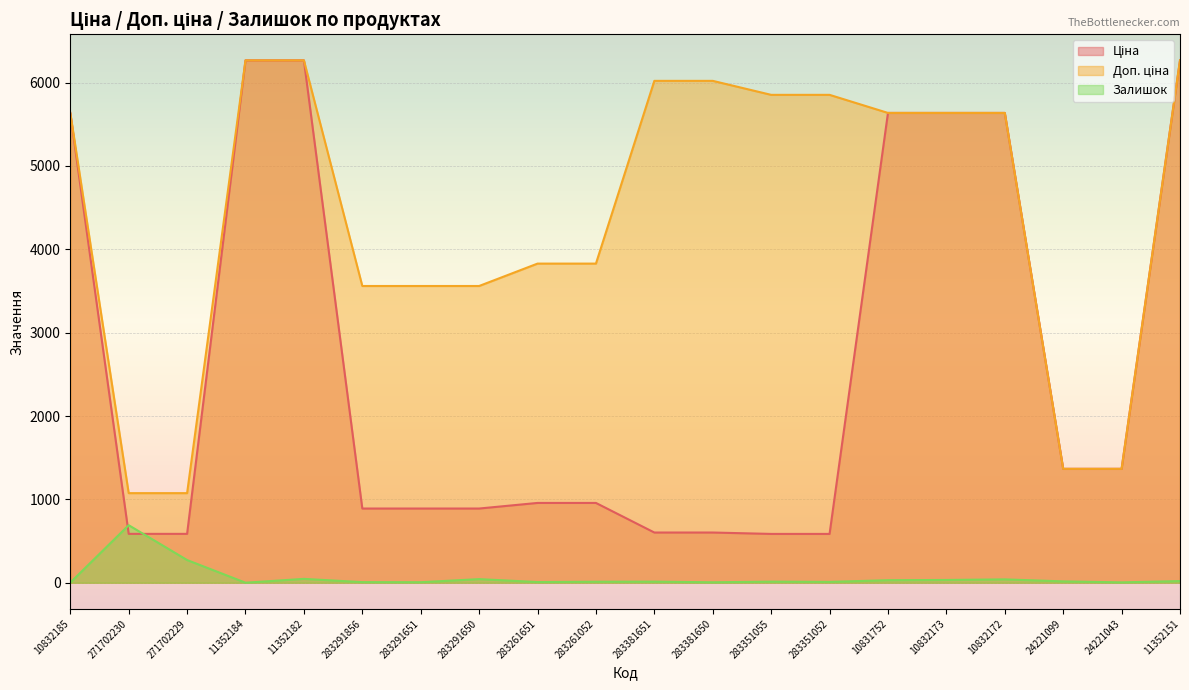

What is the value of the Залишок point at the 15th from the left?

30.0